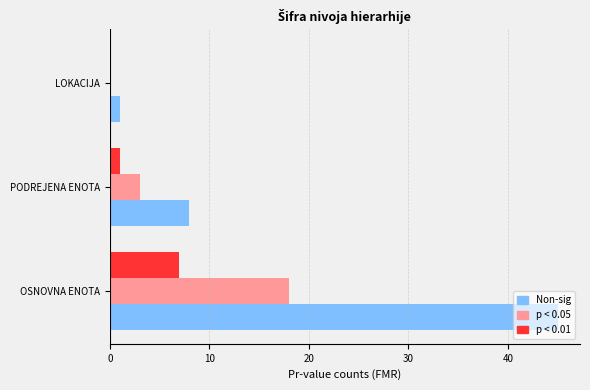

Between OSNOVNA ENOTA and PODREJENA ENOTA, which series saw the biggest shift?

Non-sig